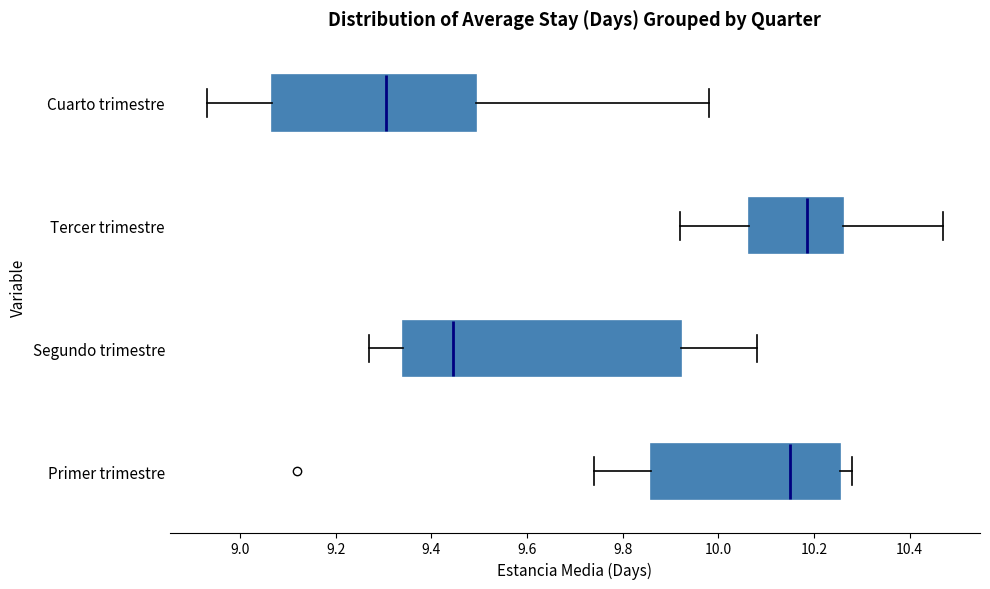

Which box is the widest, from its left edge to its right edge?

Segundo trimestre